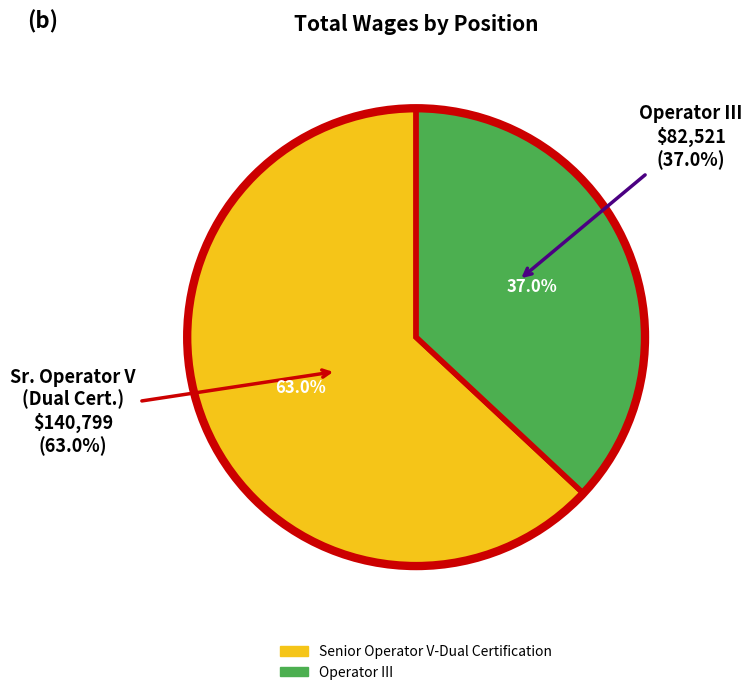

To the nearest percent, what is the difference between the largest and smallest slice percentages?

26%